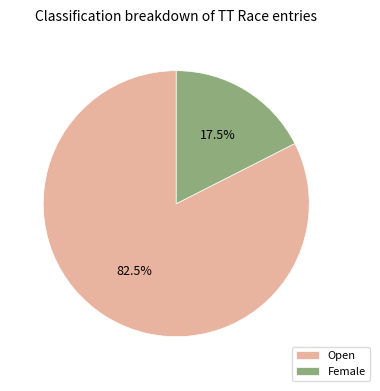

Which slice is the smallest?

Female